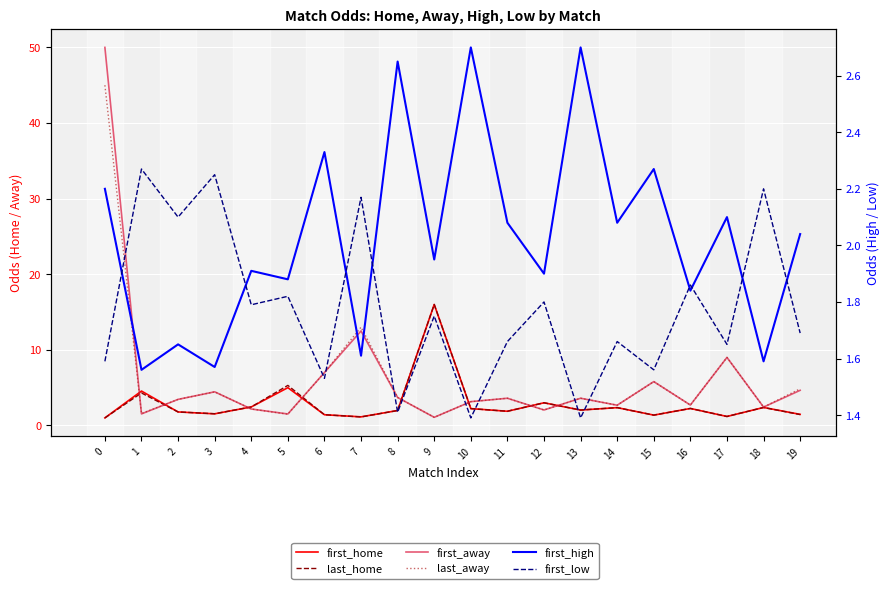

Reading left to right, what are all the values shown in this chart?

first_home: 1.0	4.5	1.8	1.5	2.5	5.0	1.4	1.1	2.0	16.0	2.2	1.9	3.0	2.0	2.4	1.4	2.2	1.2	2.4	1.5
last_home: 1.0	4.3	1.8	1.6	2.5	5.3	1.4	1.1	2.0	16.0	2.2	1.9	3.0	2.0	2.4	1.4	2.2	1.2	2.4	1.4
first_away: 50.0	1.5	3.5	4.5	2.2	1.5	7.0	12.5	3.7	1.1	3.1	3.6	2.0	3.6	2.7	5.8	2.7	9.0	2.4	4.7
last_away: 45.0	1.6	3.5	4.5	2.2	1.5	7.0	13.0	3.7	1.1	3.1	3.6	2.0	3.6	2.7	5.8	2.7	9.0	2.4	4.8
first_high: 2.2	1.6	1.6	1.6	1.9	1.9	2.3	1.6	2.6	1.9	2.7	2.1	1.9	2.7	2.1	2.3	1.8	2.1	1.6	2.0
first_low: 1.6	2.3	2.1	2.2	1.8	1.8	1.5	2.2	1.4	1.8	1.4	1.7	1.8	1.4	1.7	1.6	1.9	1.6	2.2	1.7